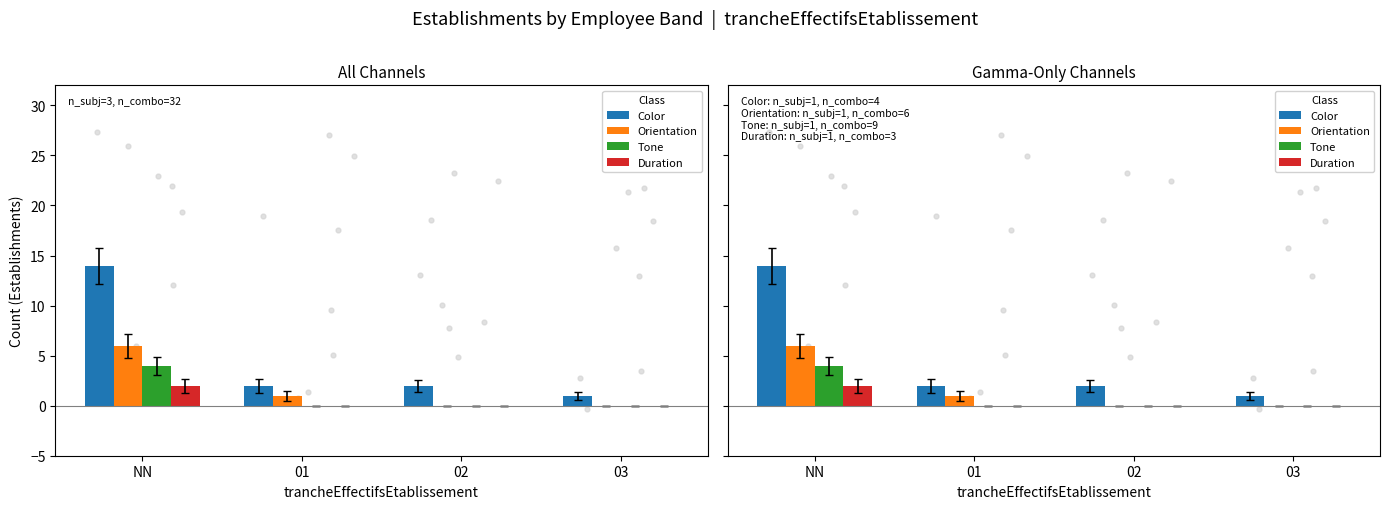

Which series has the largest total across all categories?

Color